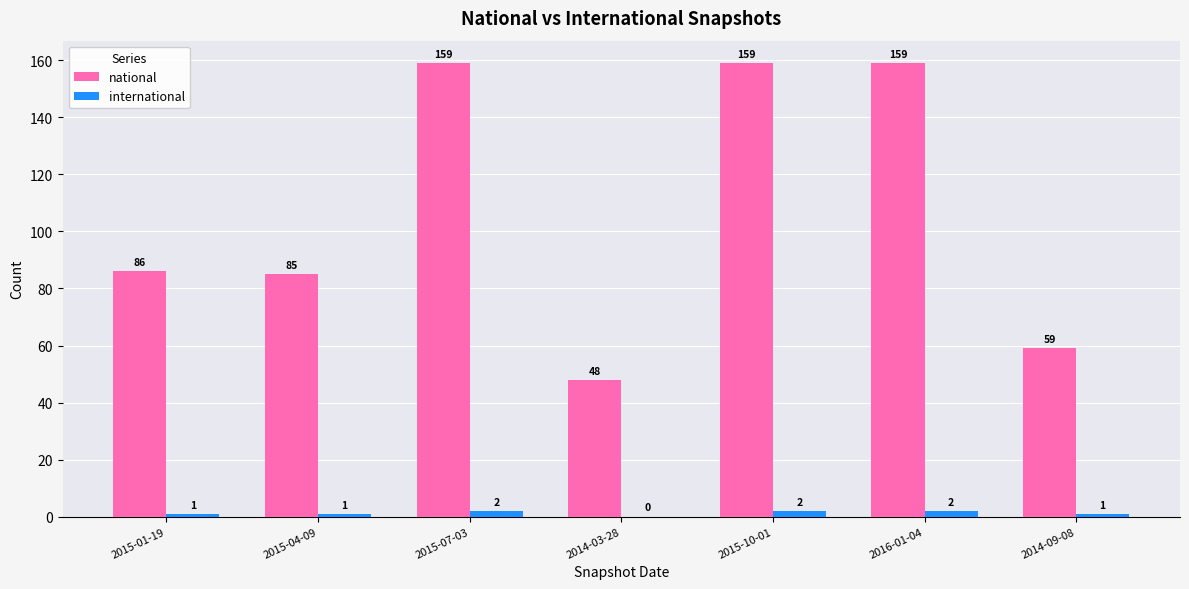

What is the approximate value of international at 2015-10-01?

2